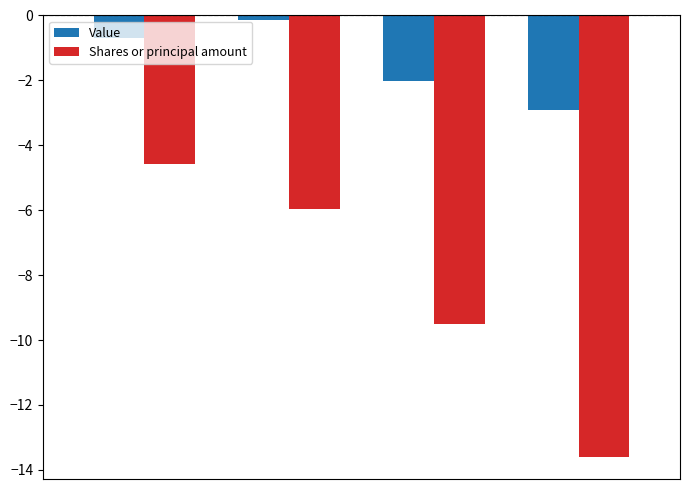

Are the bars grouped side by side (vs. stacked)?

Yes